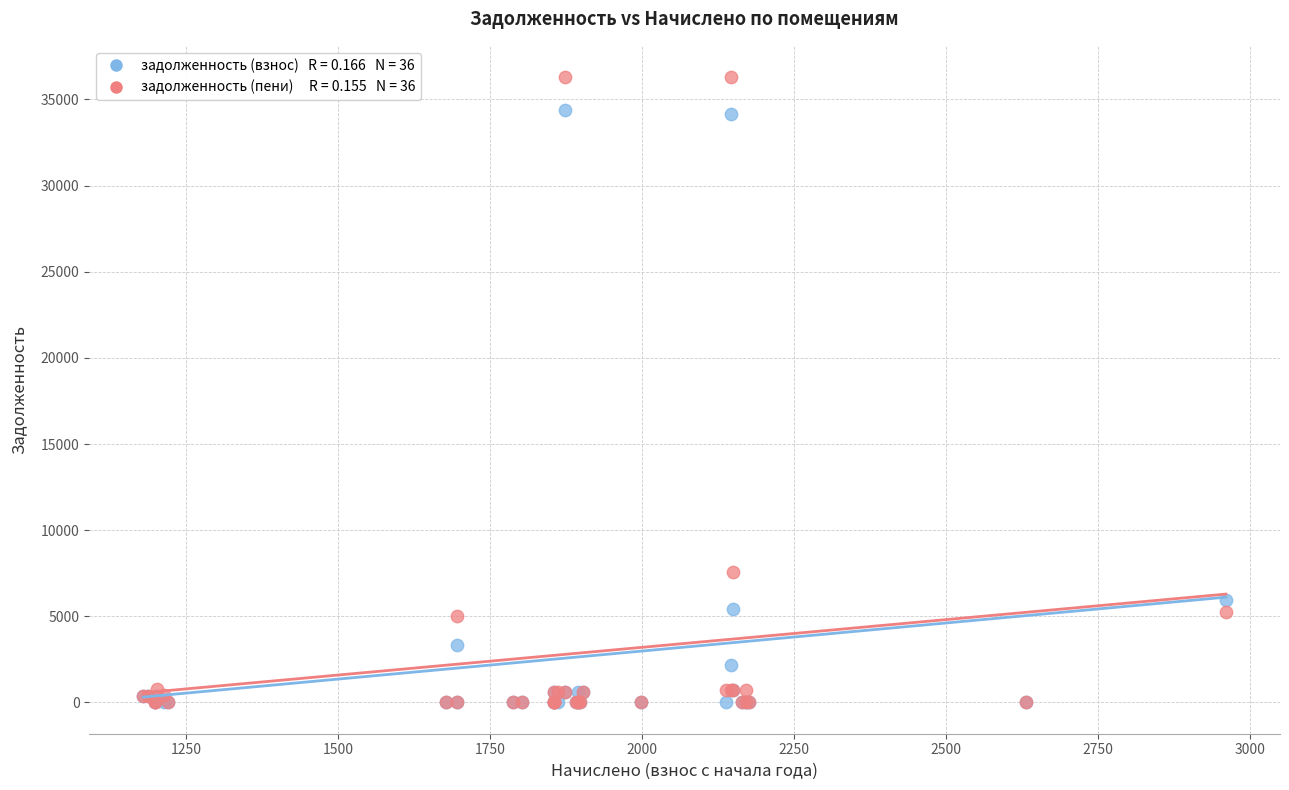

Across all series, what Y value is closest to 18149?

7550.5